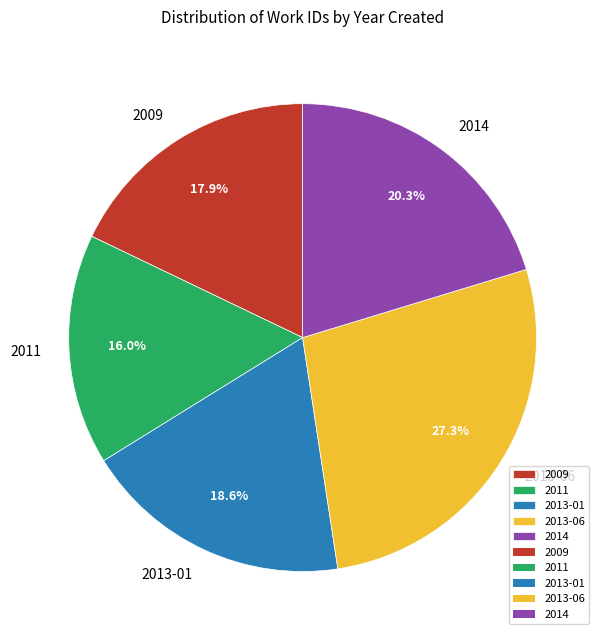

To the nearest percent, what is the average slice percentage?

20%